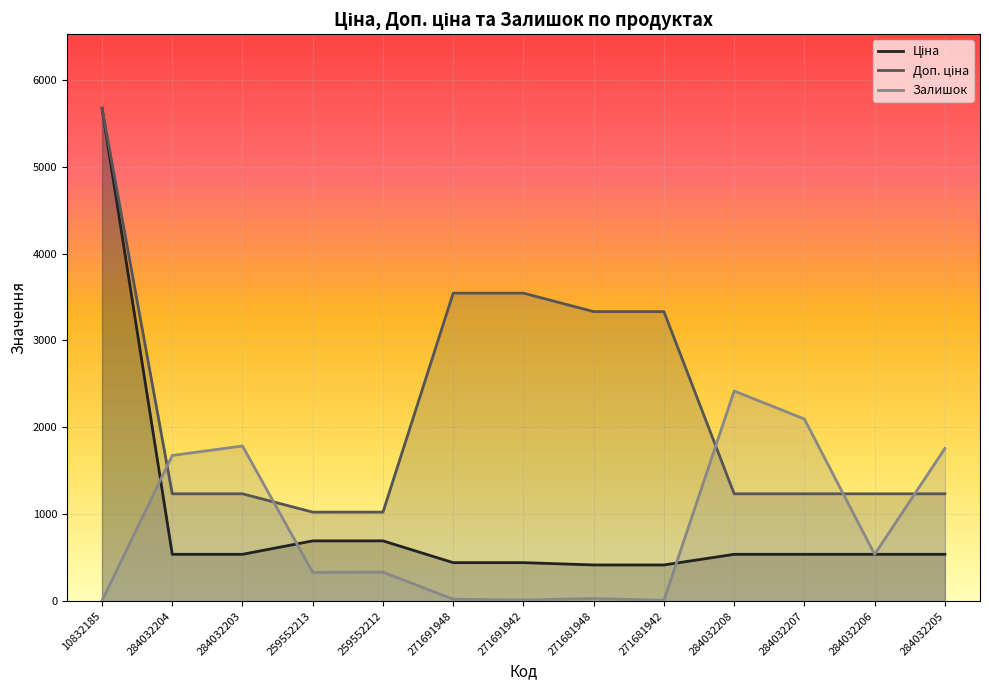

Is it true that Доп. ціна equals 1235.4 at 284032205?

True